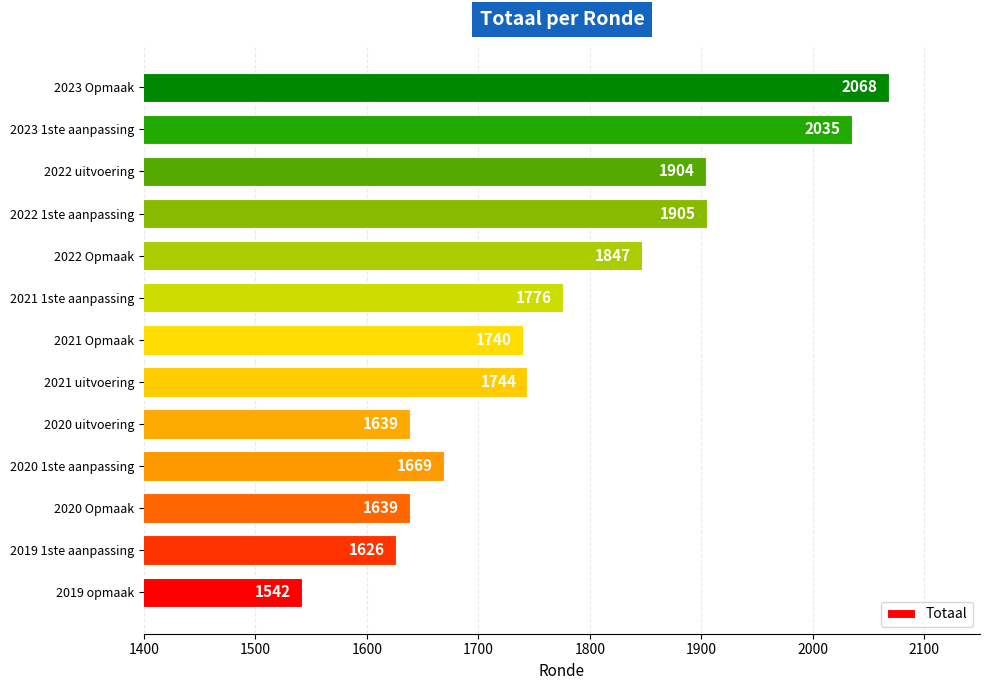

What is the difference between the maximum and minimum values?

526